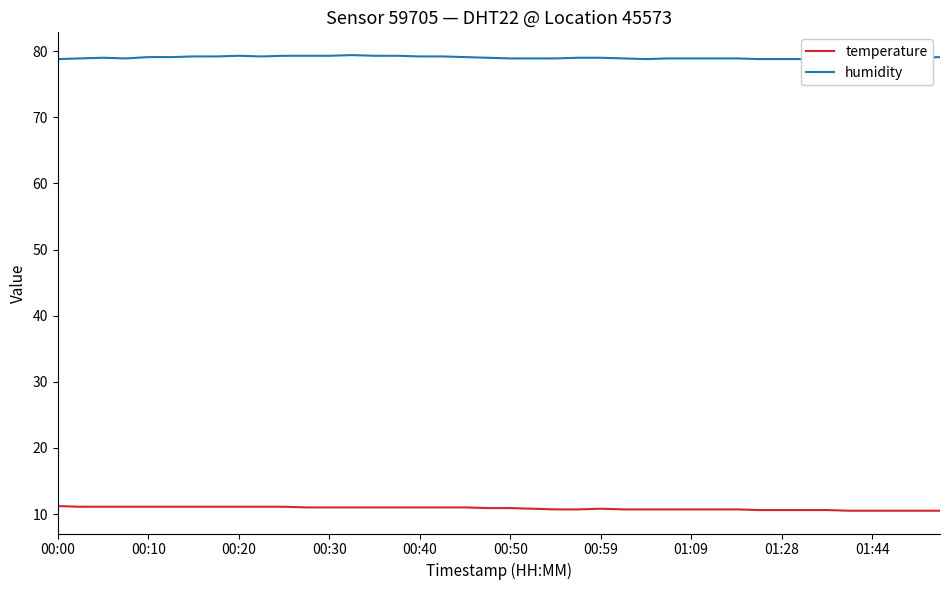

Count the number of categories in the chart.

40